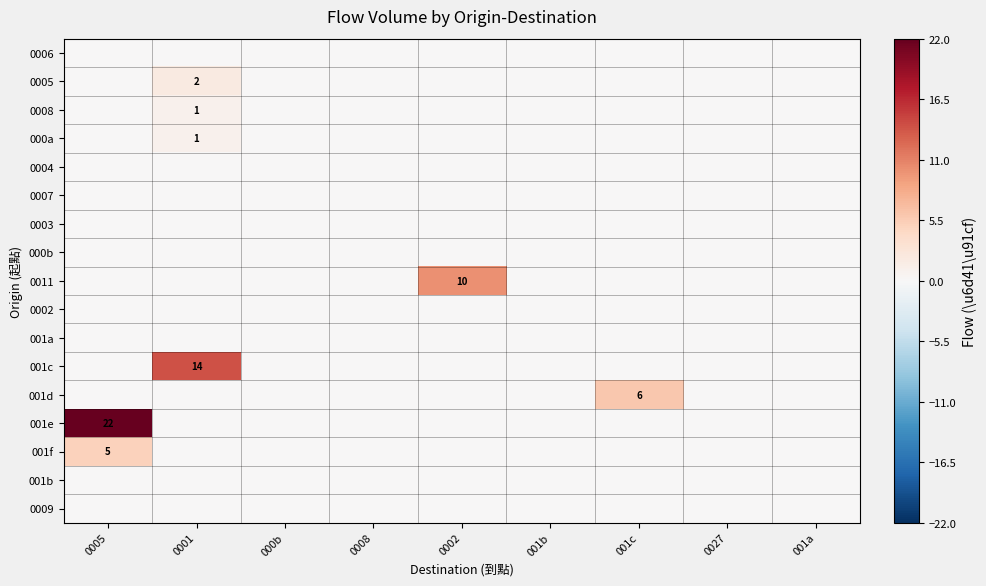

What is the approximate value of 0011 at 0002?

10